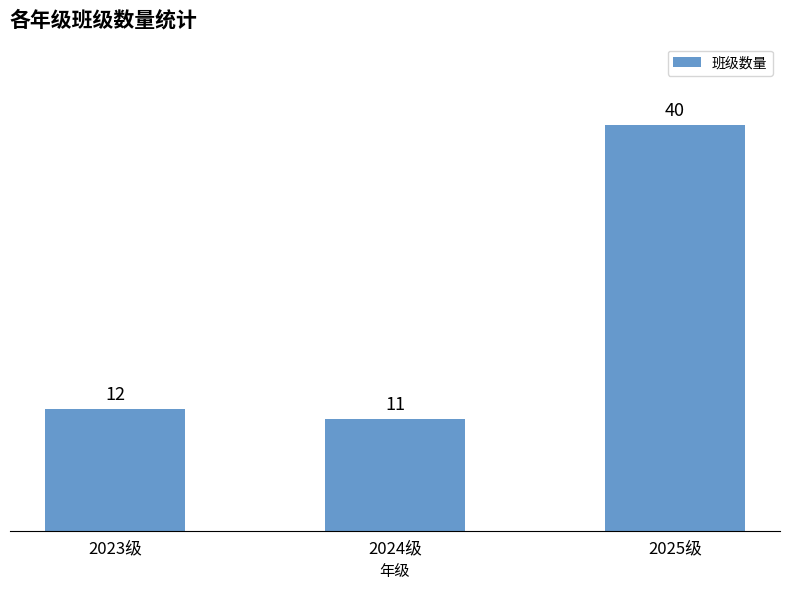

What is the average value?

21